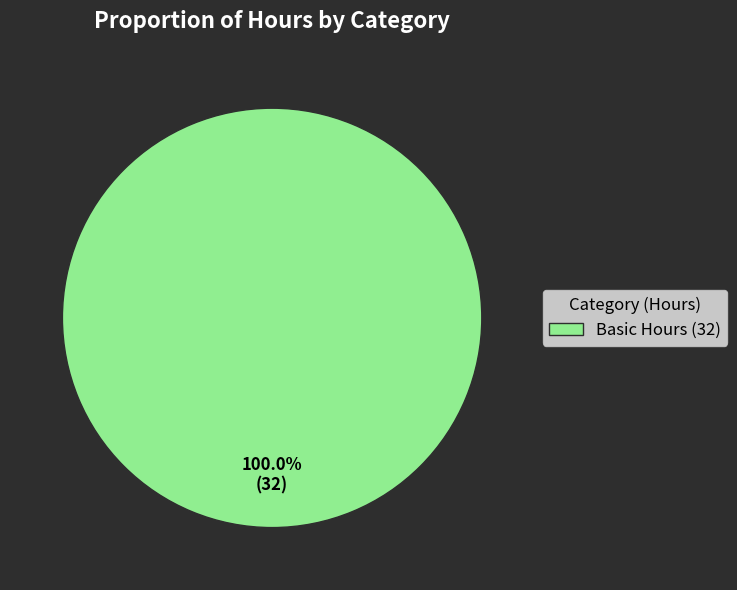

Does Basic Hours (32) represent more than half of the total?

Yes